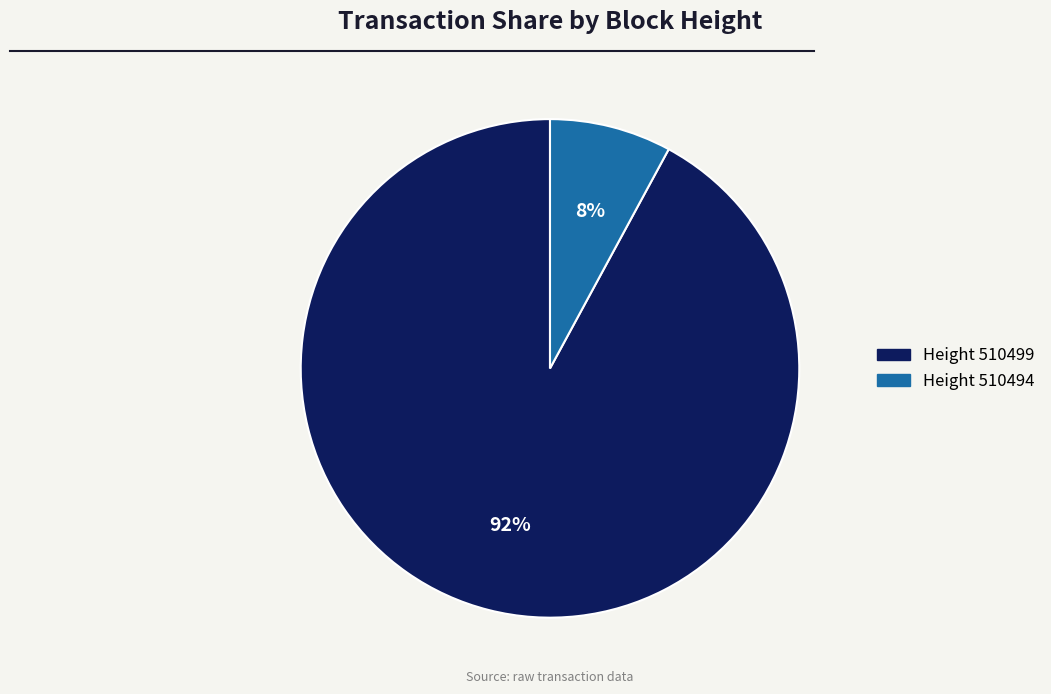

To the nearest percent, what is the difference between the largest and smallest slice percentages?

84%